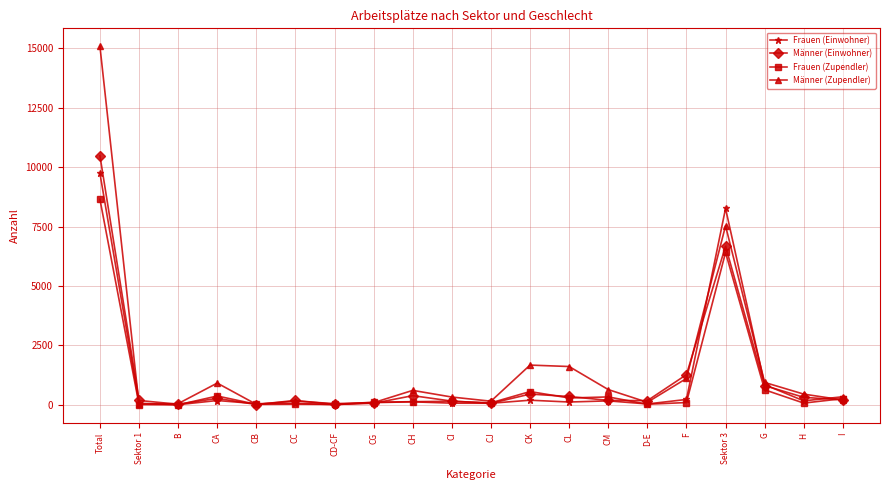

Which series has the widest spread of values?

Männer (Zupendler)